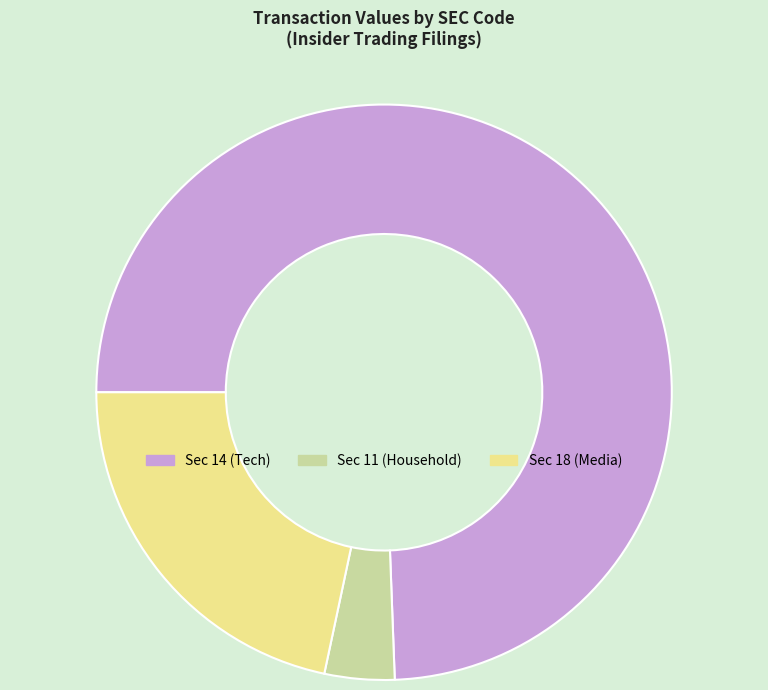

Which category has the smallest portion of the pie?

Sec 11 (Household)